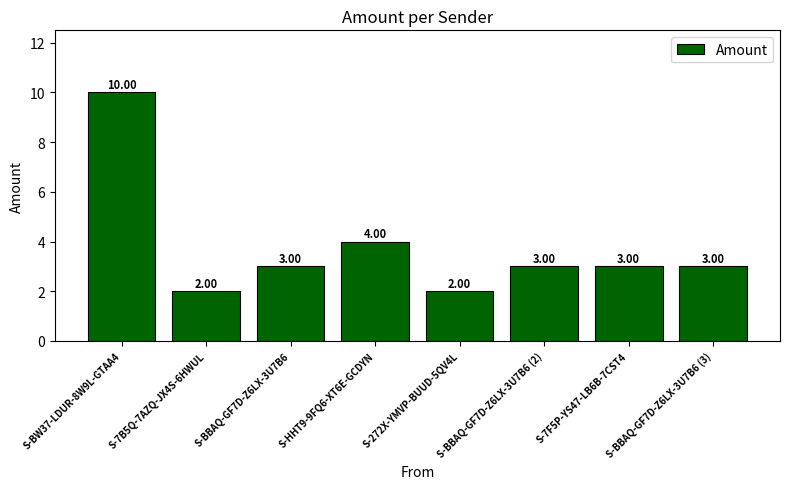

The chart shows a value of 1 at S-7F5P-YS47-LB6B-7CST4. True or false?

False